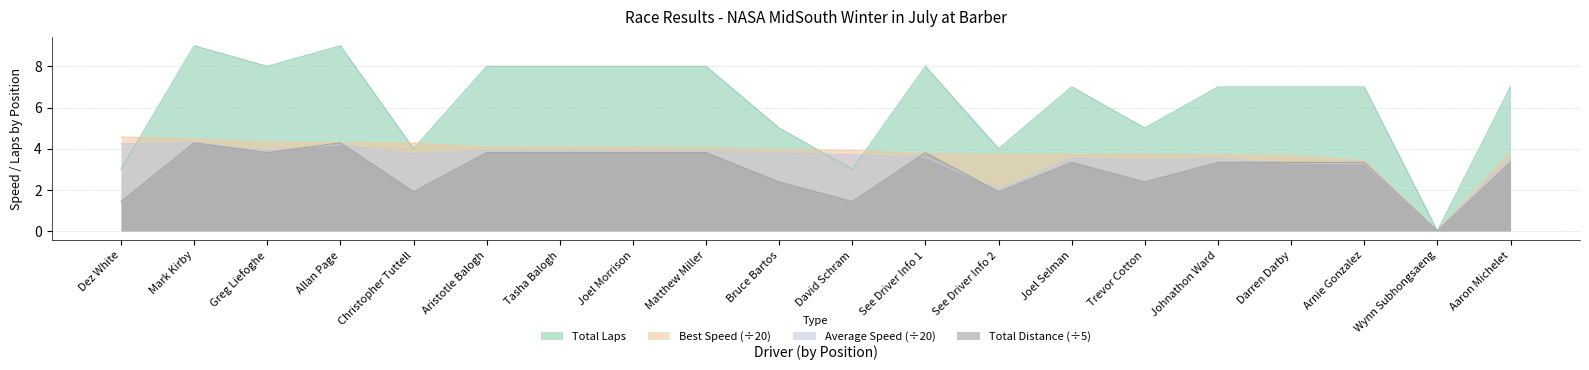

True or false: Best Speed has a value of 3.9 at Bruce Bartos.

True